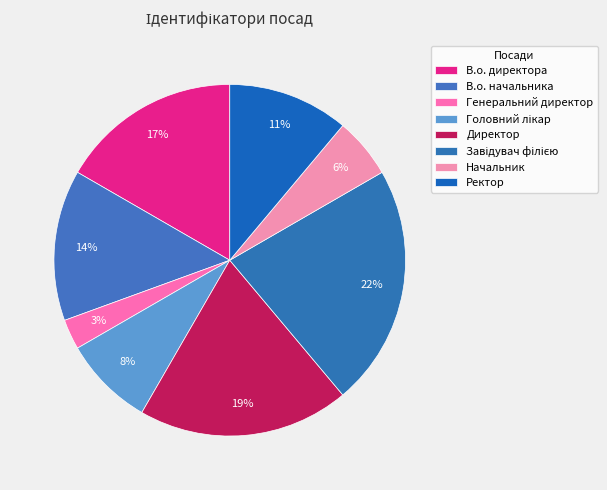

How many segments does this pie chart have?

8